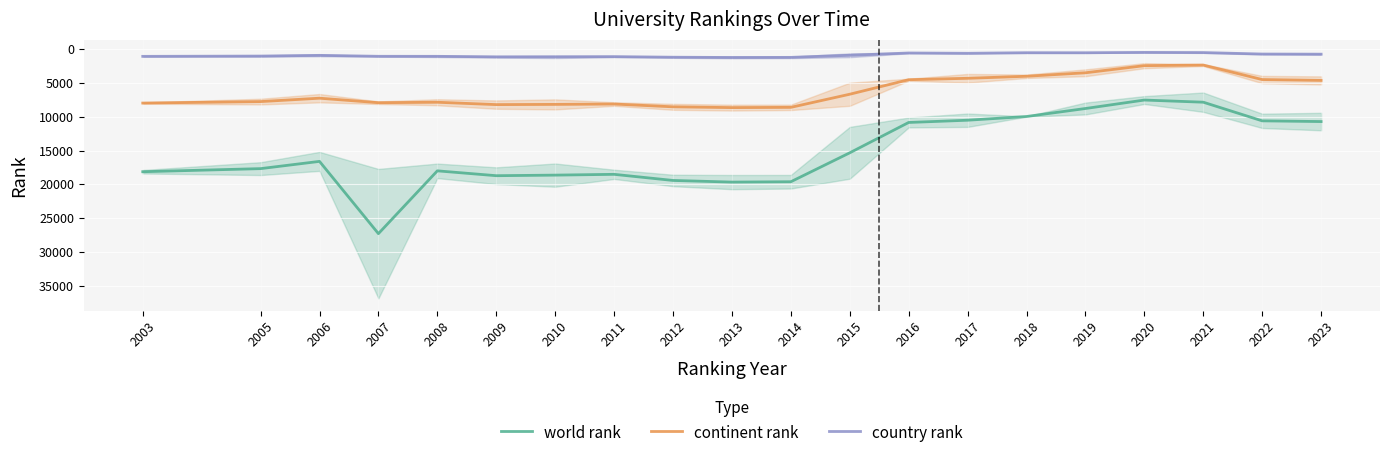

The value of continent rank at 2019 is 3466.5. True or false?

True